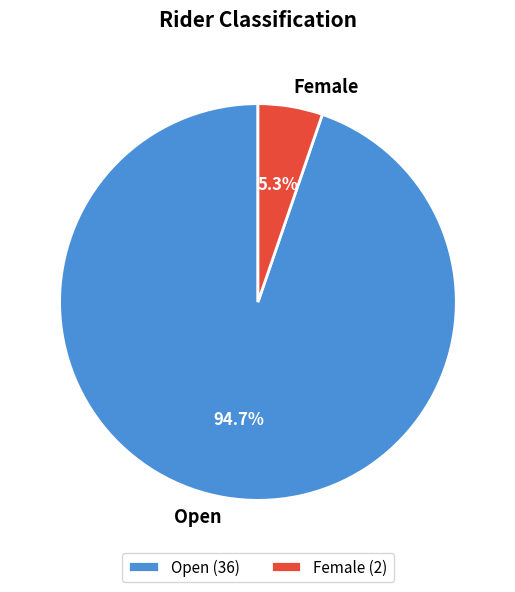

Rank the categories by value from highest to lowest.

Open, Female